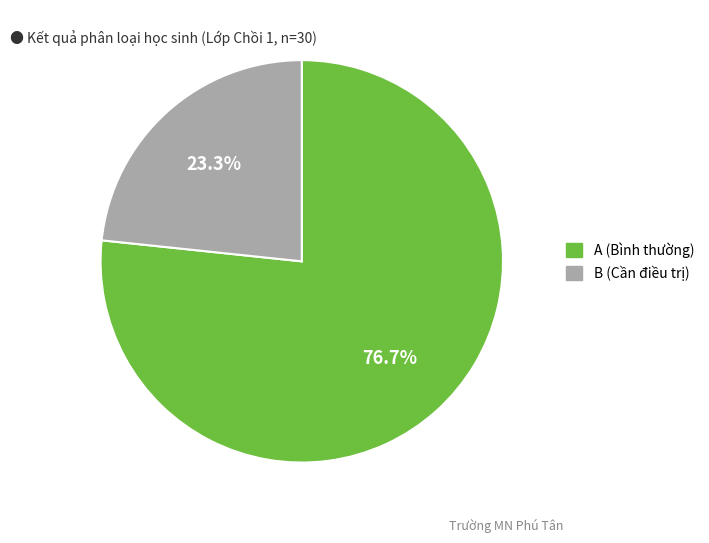

Which category has the smallest portion of the pie?

B